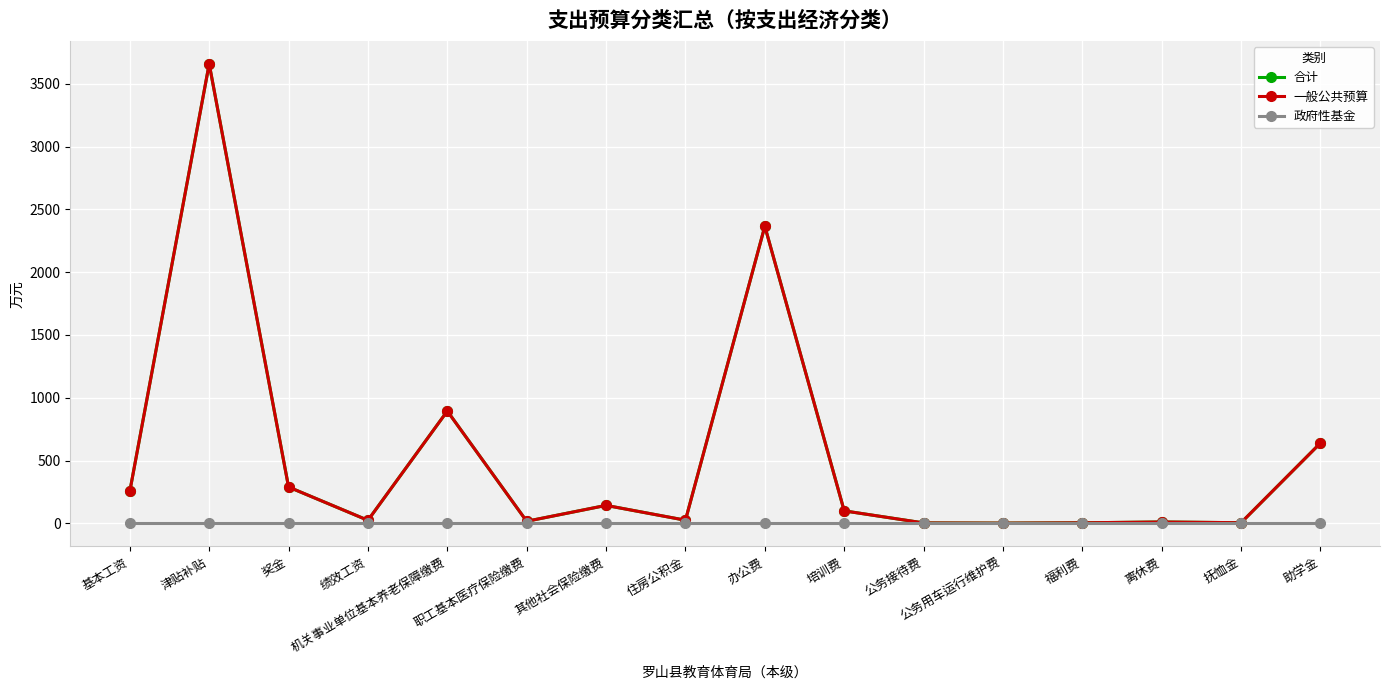

Rank the series by their maximum value, from lowest to highest.

政府性基金, 合计, 一般公共预算